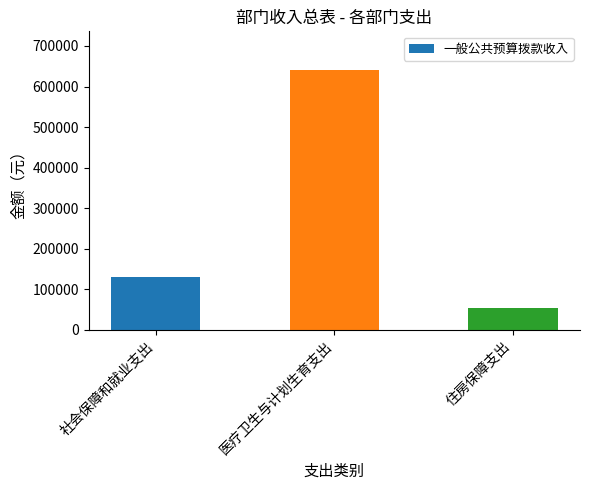

Where is the data nearest to the value 346583?

社会保障和就业支出